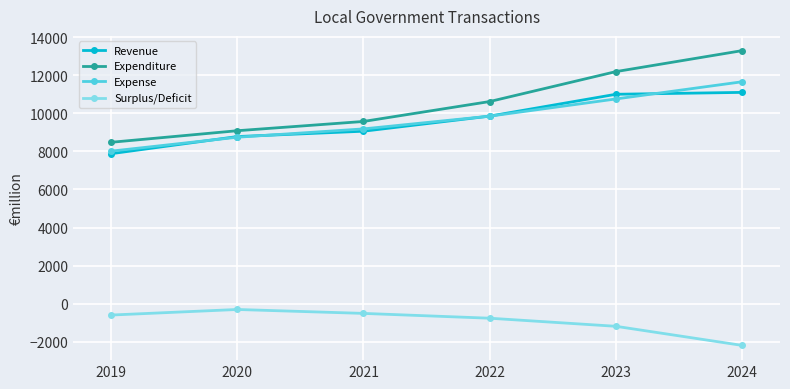

True or false: Expenditure has more than 1 interior local peaks.

False